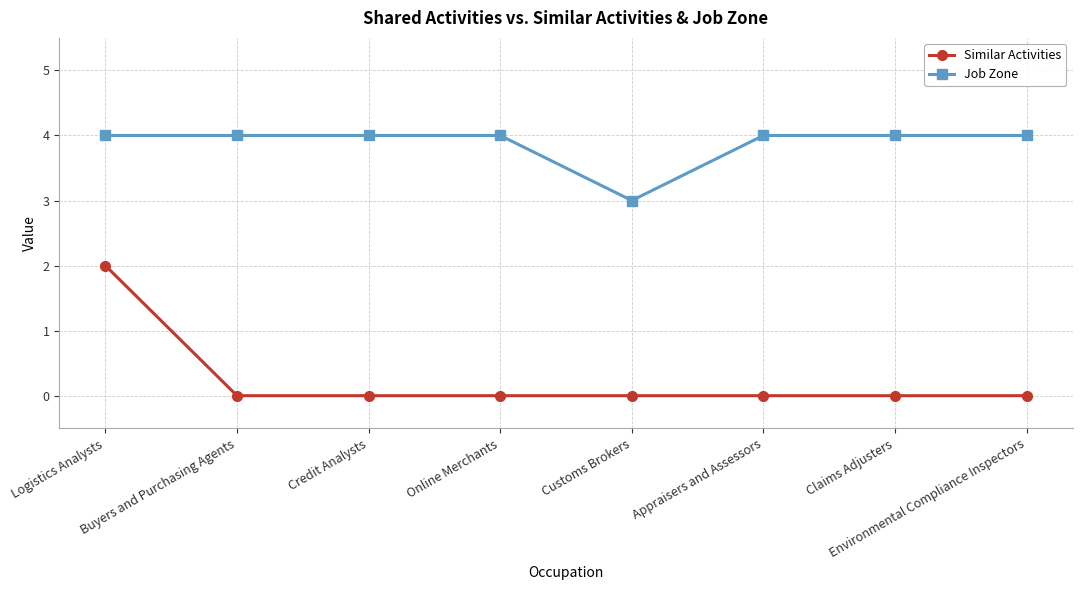

Reading right to left, what are all the values shown in this chart?

Similar Activities: 0	0	0	0	0	0	0	2
Job Zone: 4	4	4	3	4	4	4	4